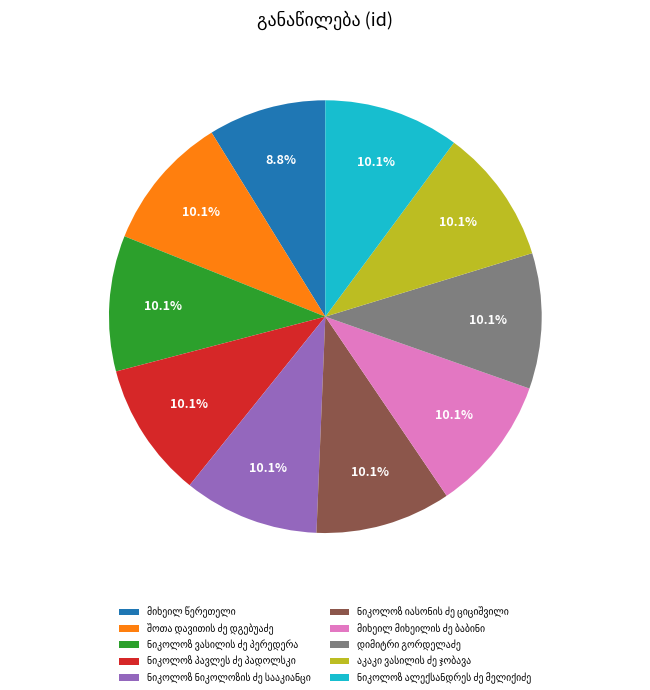

Is there a majority slice in this chart?

No